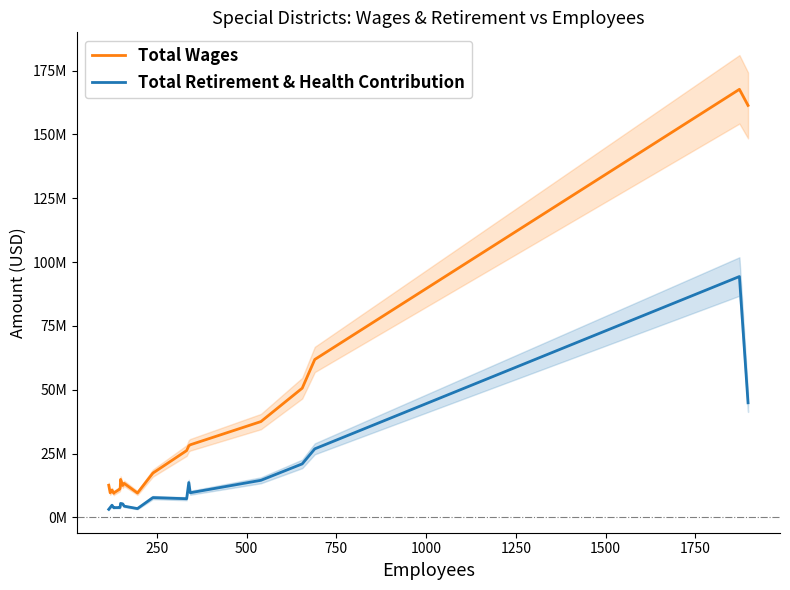

Is this an area chart (filled region under the line)?

No